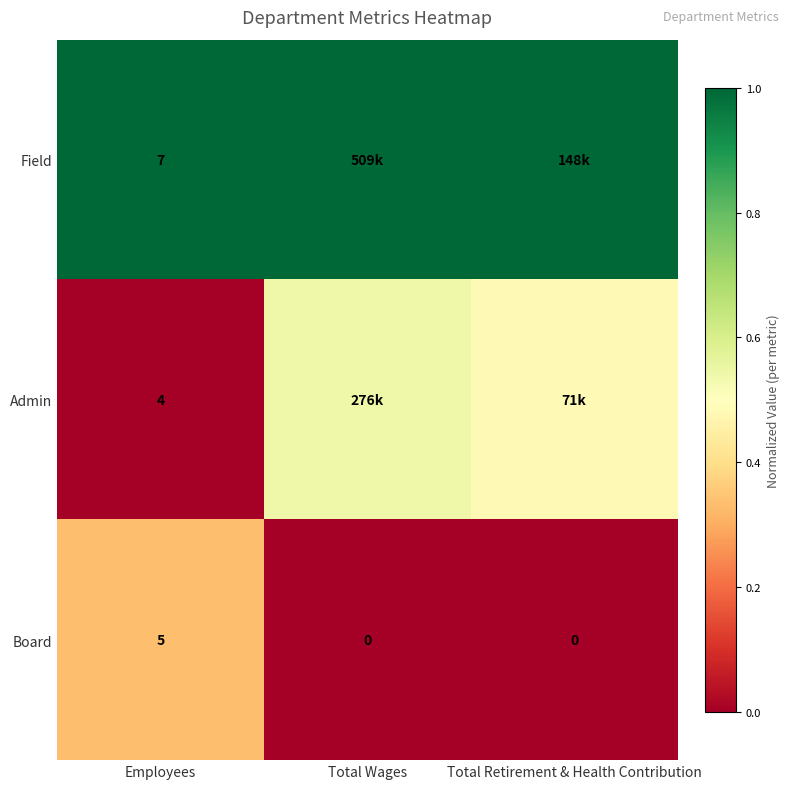

What is the difference between the highest and lowest values at Total Retirement & Health Contribution?

1.0